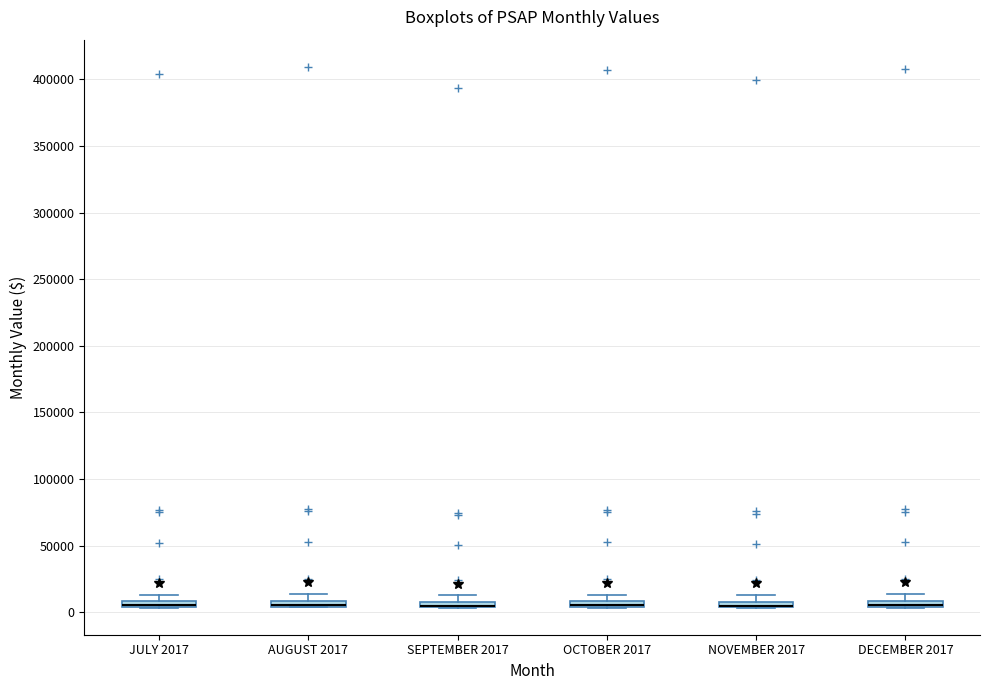

Where is the lower edge of the box for SEPTEMBER 2017 on the y-axis? The values are not printed on the chart, so give them approximately, as read against the axis.

5000